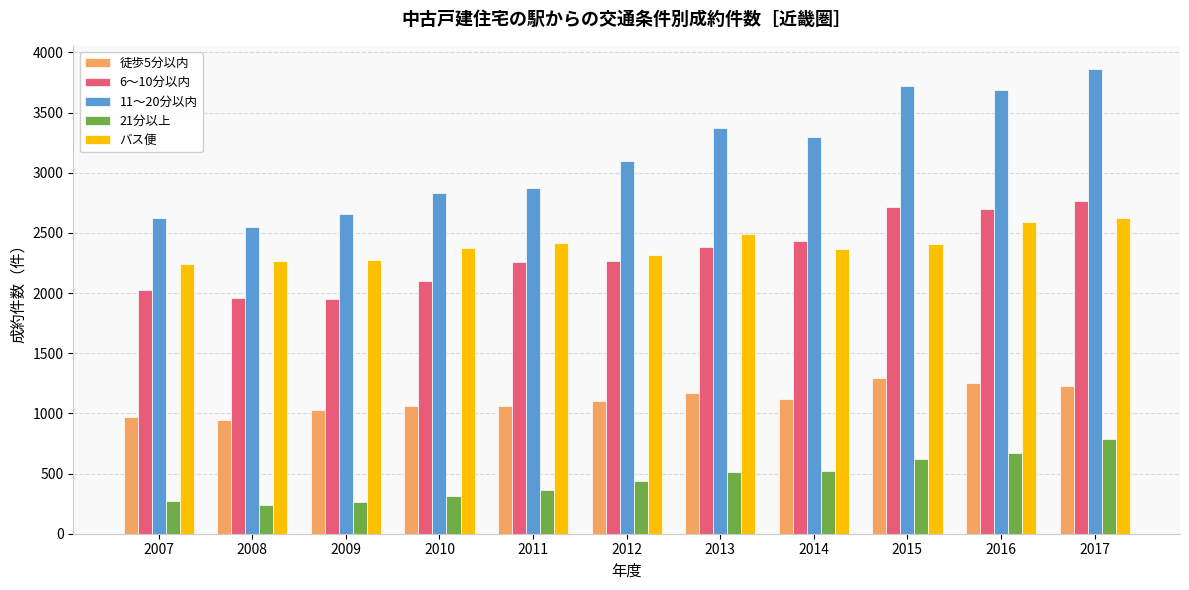

What is the minimum value shown in the chart?

239